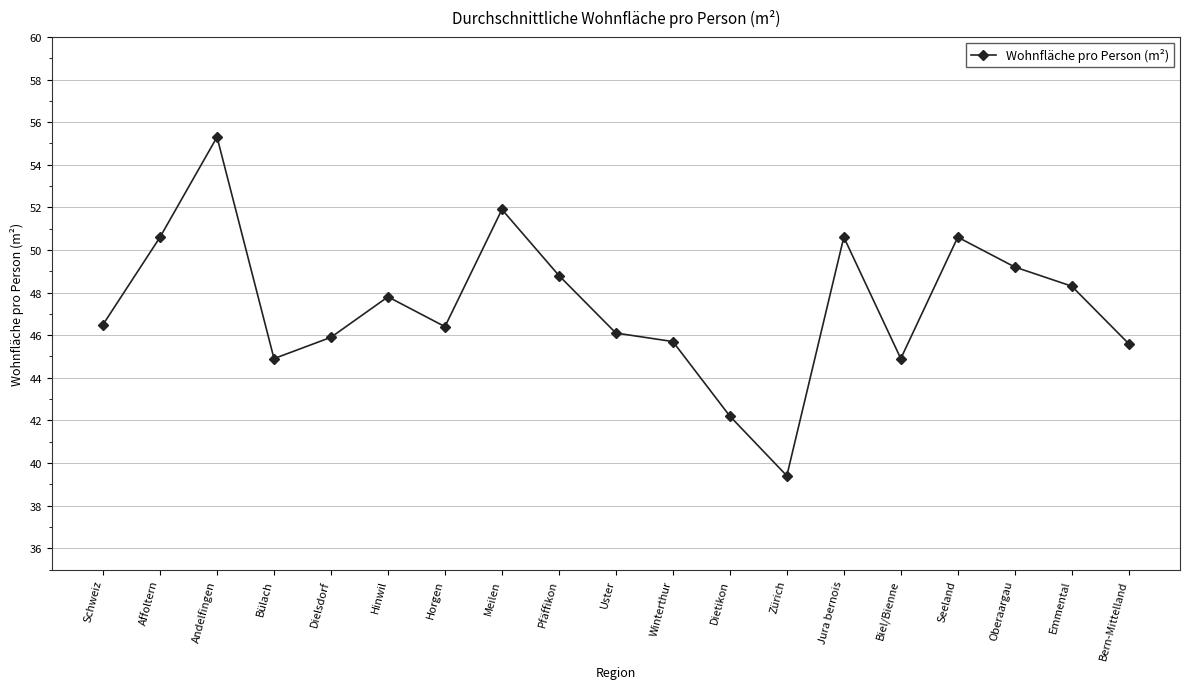

Where does the data first go above 46?

Schweiz